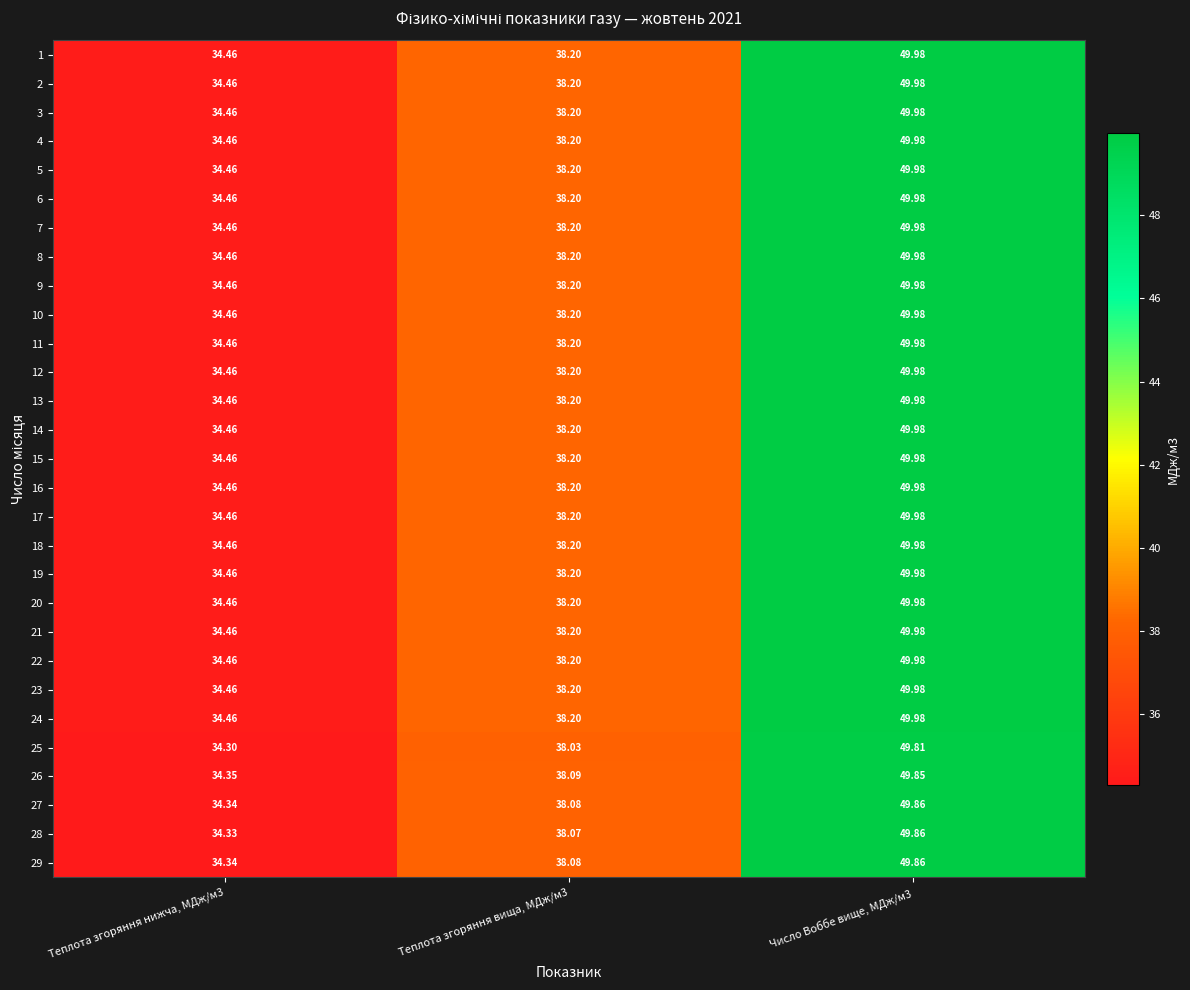

At which category is the sum across all series the highest?

Число Воббе вище, МДж/м3